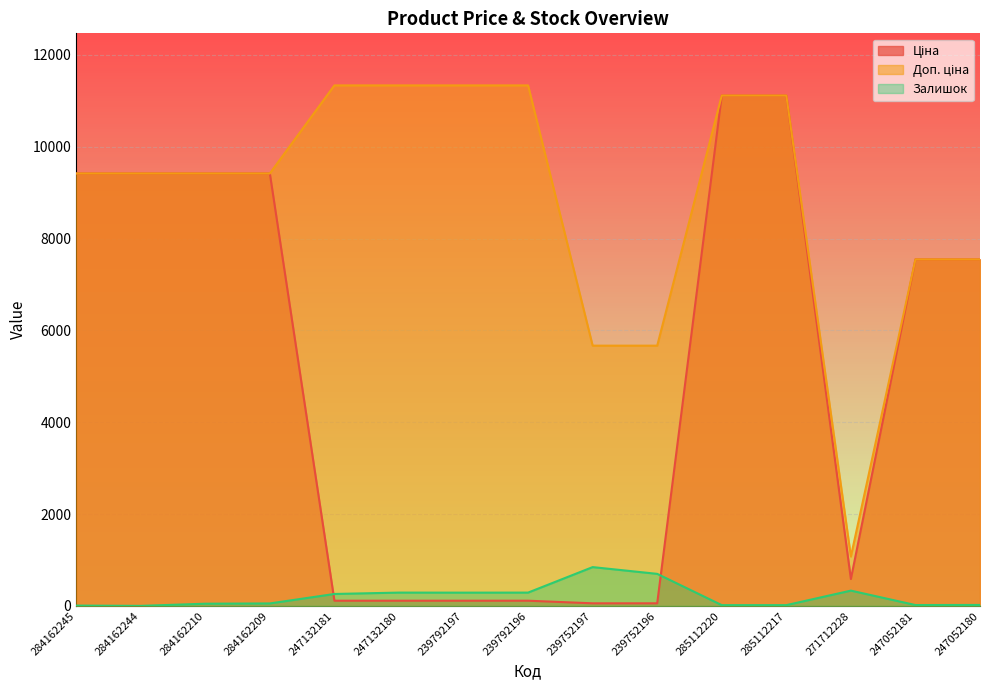

Which label corresponds to the smallest value in the chart?

284162244